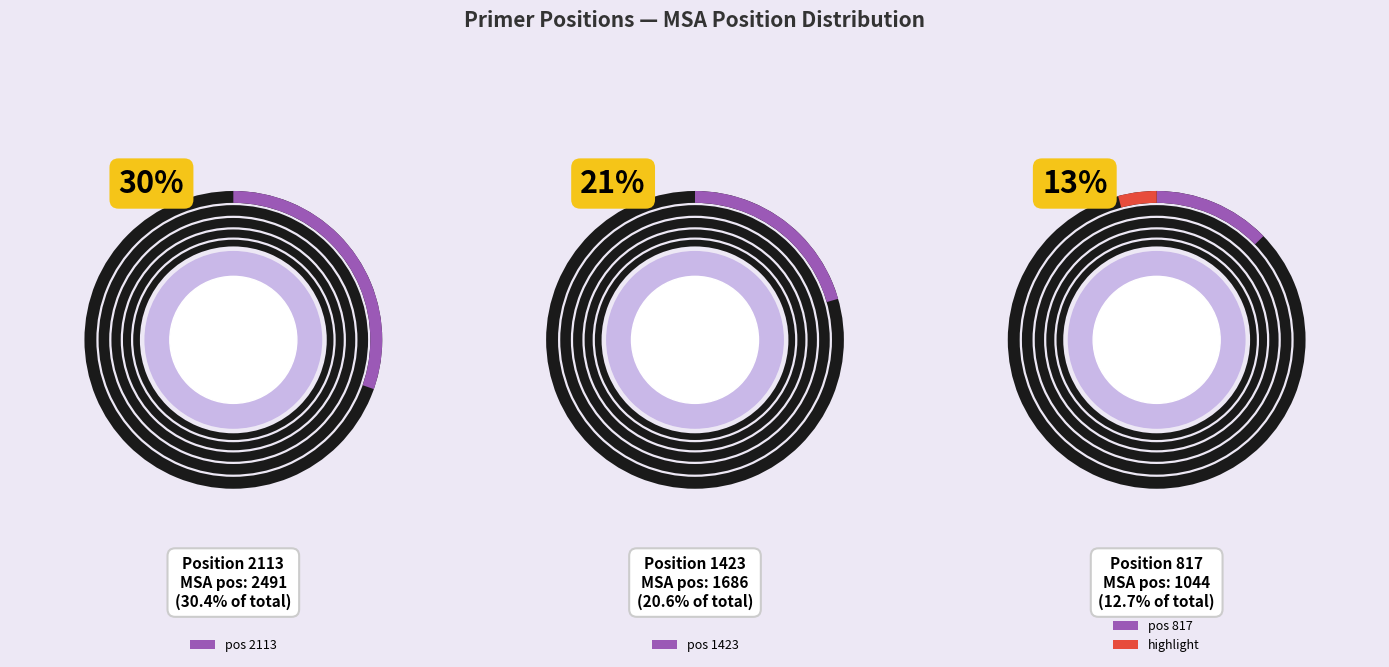

Count the number of slices in the pie.

8